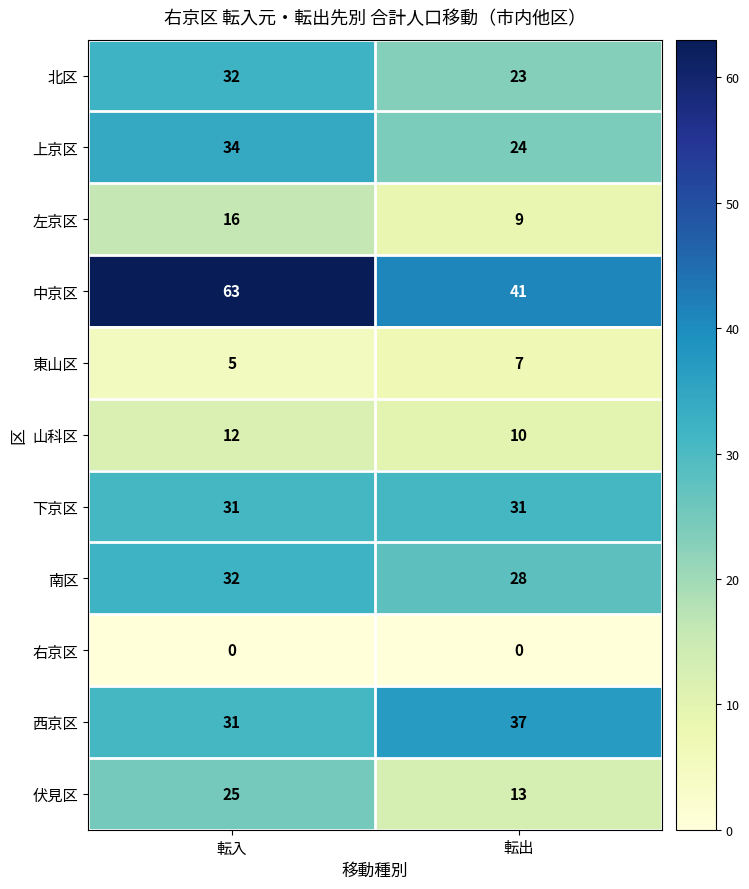

What is the approximate value of 伏見区 at 転出, to the nearest 10?

10